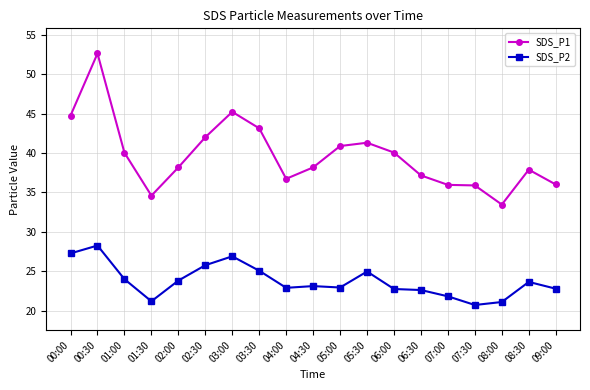

At which category does SDS_P2 reach its first local valley?

01:30